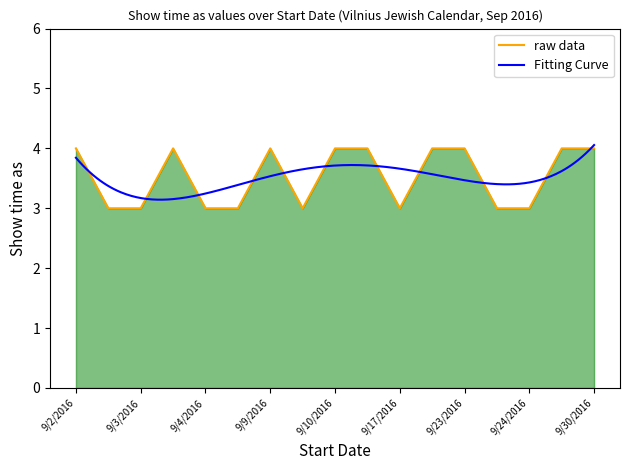

Is it true that raw data equals 3 at 9/17/2016?

True